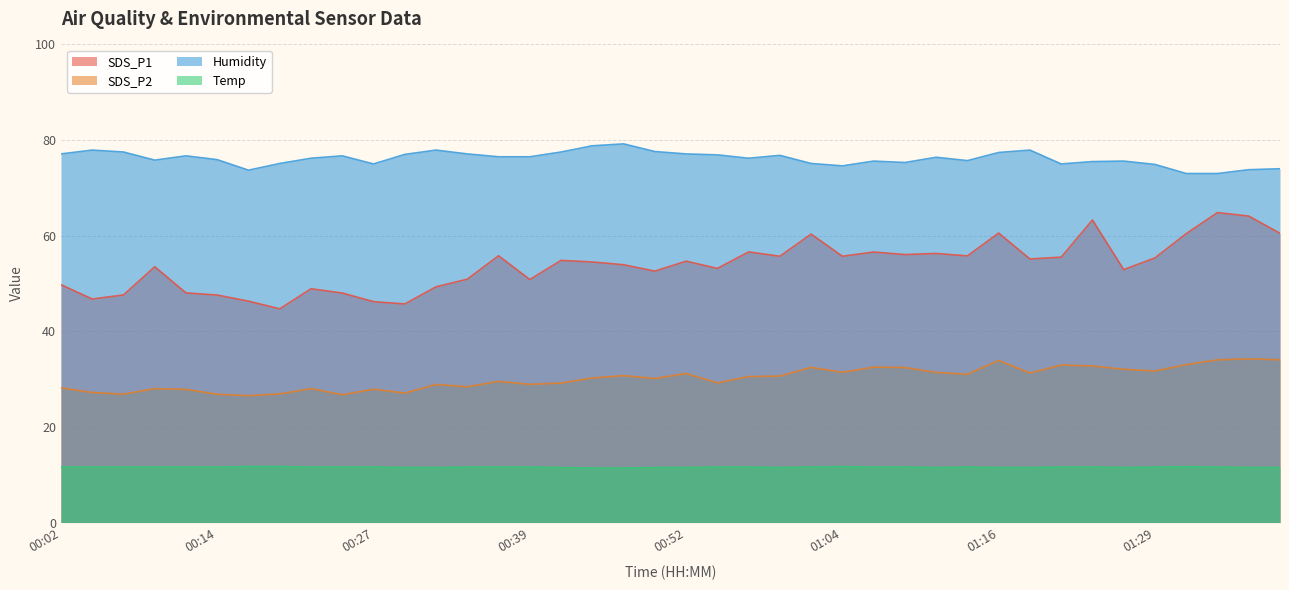

Rank the series by their average value, from lowest to highest.

Temp, SDS_P2, SDS_P1, Humidity